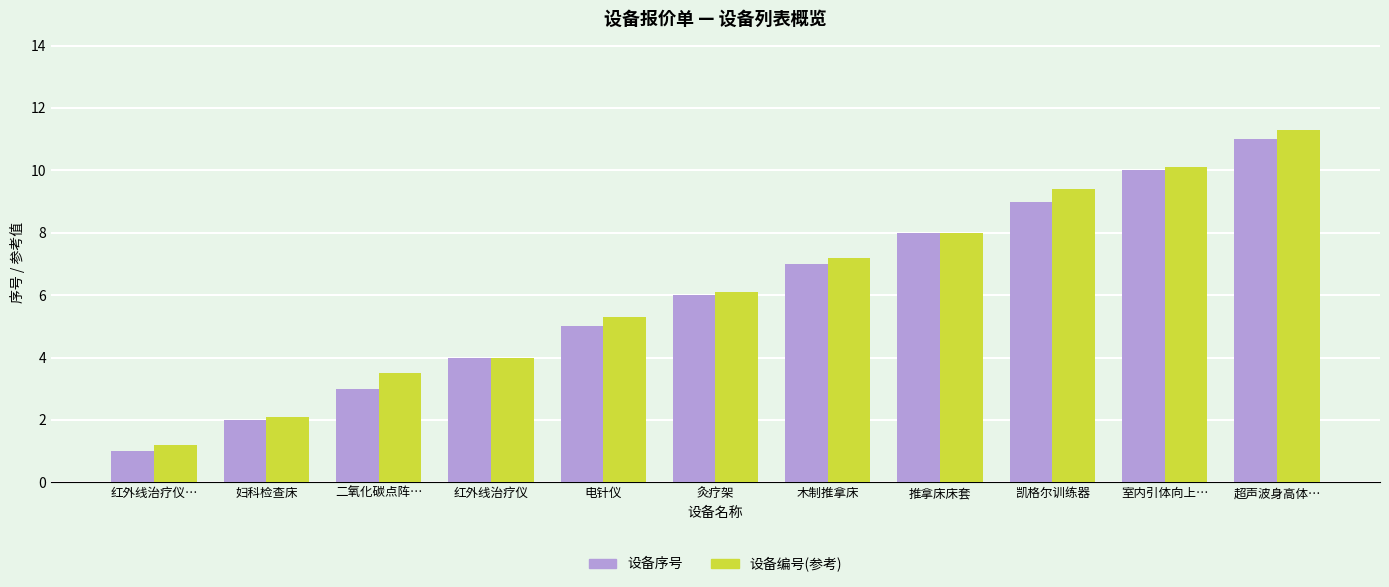

Reading right to left, transcribe all the data shown in this chart.

设备序号: 11.0	10.0	9.0	8.0	7.0	6.0	5.0	4.0	3.0	2.0	1.0
设备编号(参考): 11.3	10.1	9.4	8.0	7.2	6.1	5.3	4.0	3.5	2.1	1.2